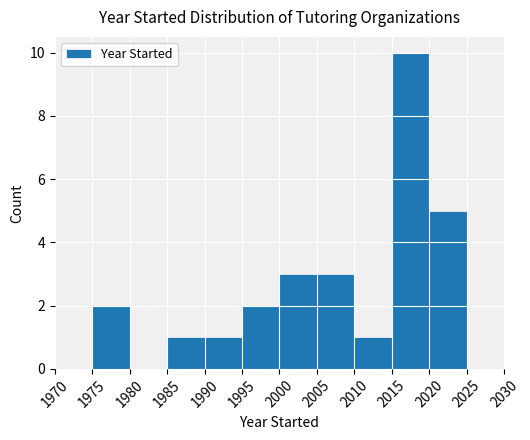

How tall is the bar that spans 1995 to 2000 on the x-axis? The values are not printed on the chart, so give them approximately, as read against the axis.

2